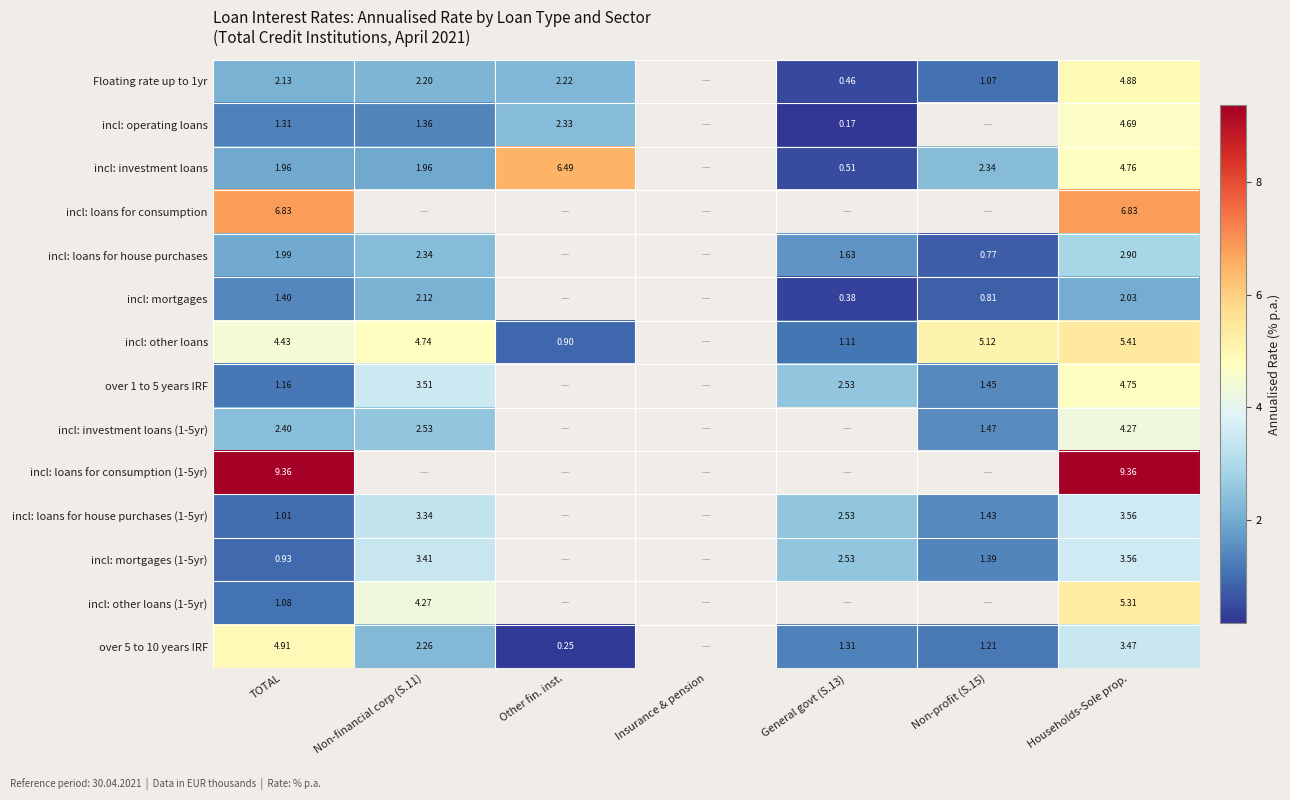

Is it true that incl: investment loans equals 2.3 at Non-profit (S.15)?

True